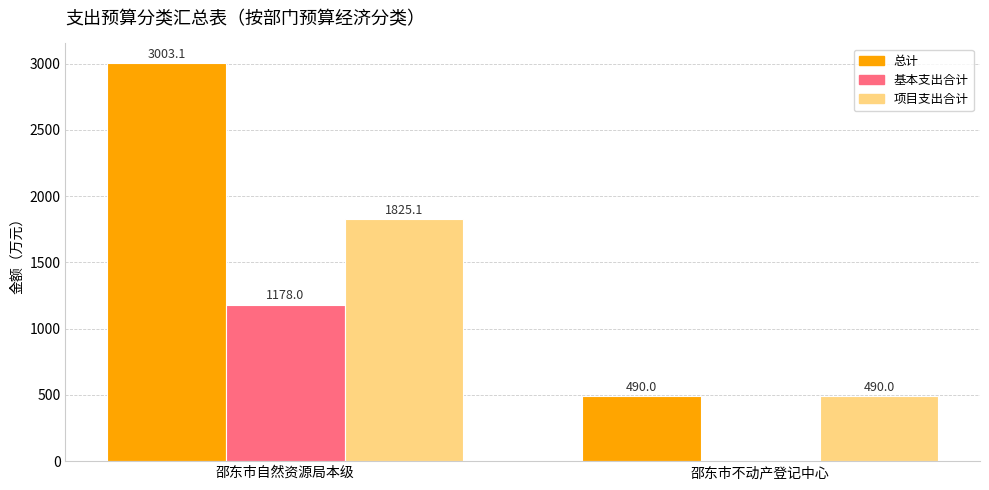

Which series has the largest total across all categories?

总计